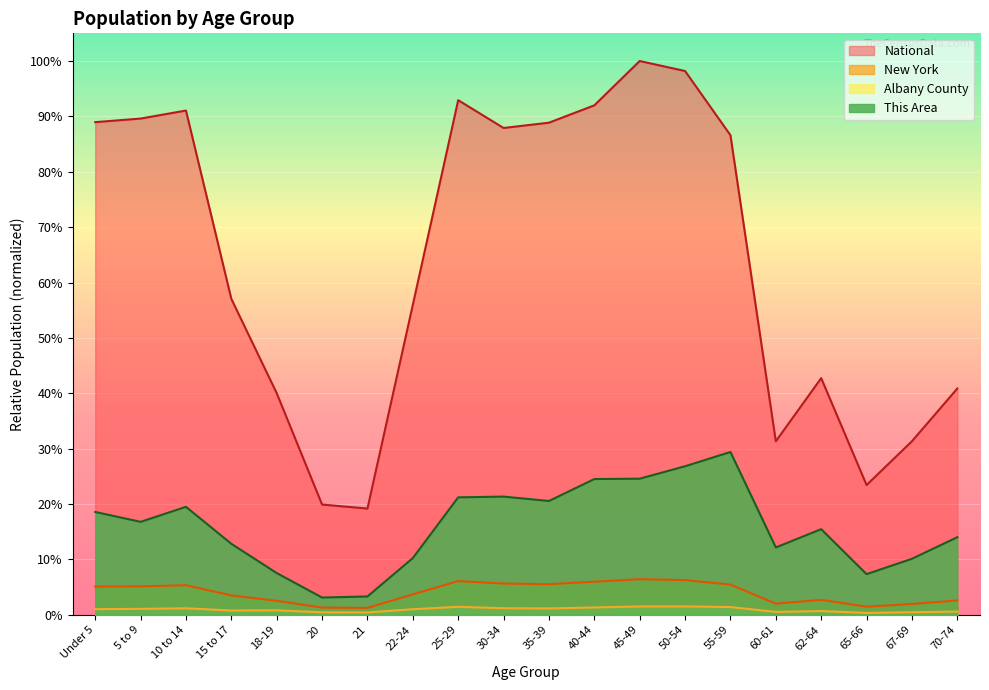

True or false: New York and Albany County intersect in this chart.

False